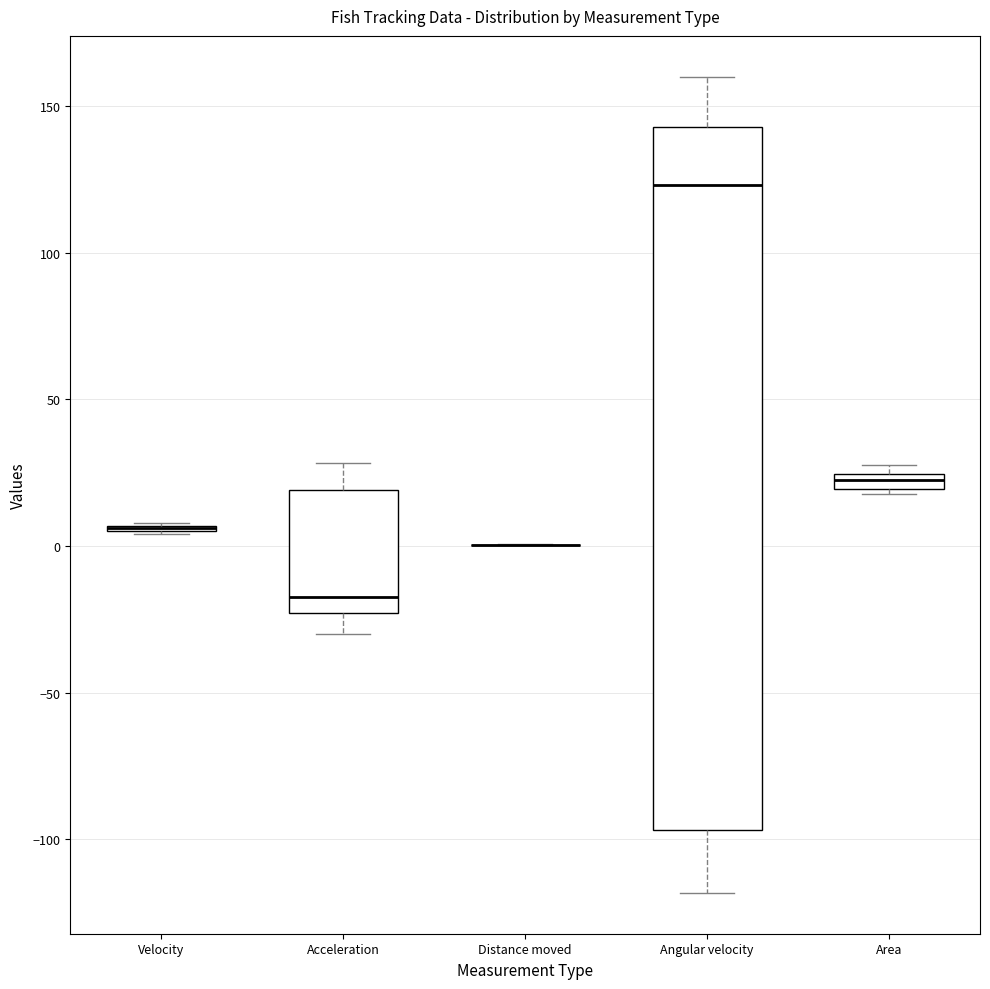

Comparing the boxes themselves (not the whiskers), which one is the tallest?

Angular velocity